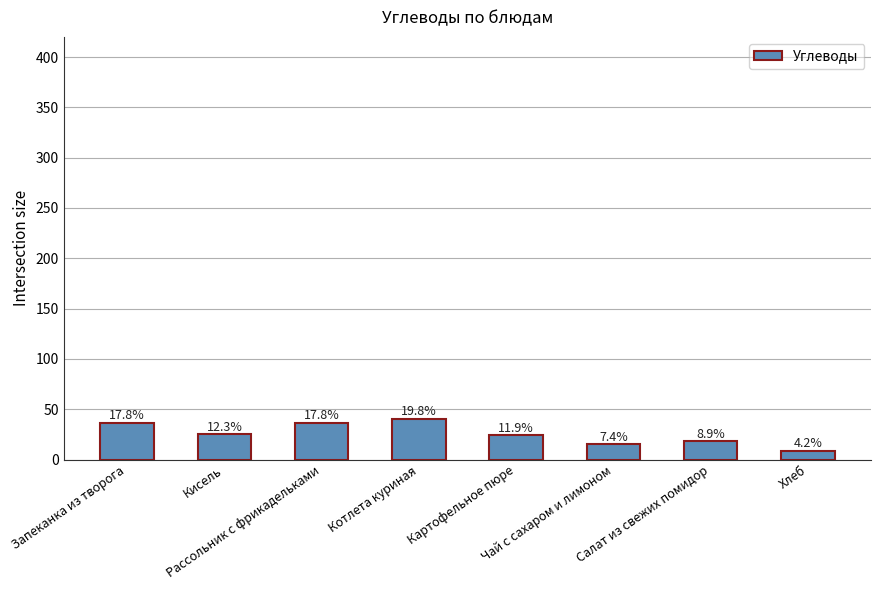

What is the change in value from Чай с сахаром и лимоном to Салат из свежих помидор?

+3.0